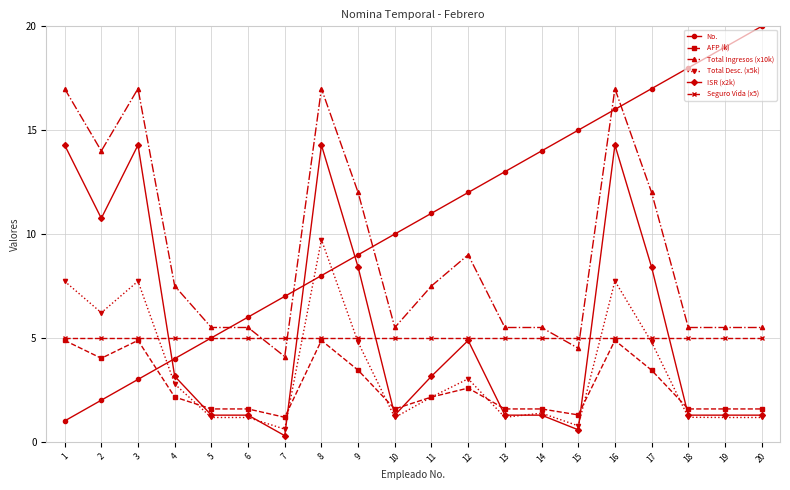

What are all the series names shown in the legend?

No., AFP (k), Total Ingresos (x10k), Total Desc. (x5k), ISR (x2k), Seguro Vida (x5)